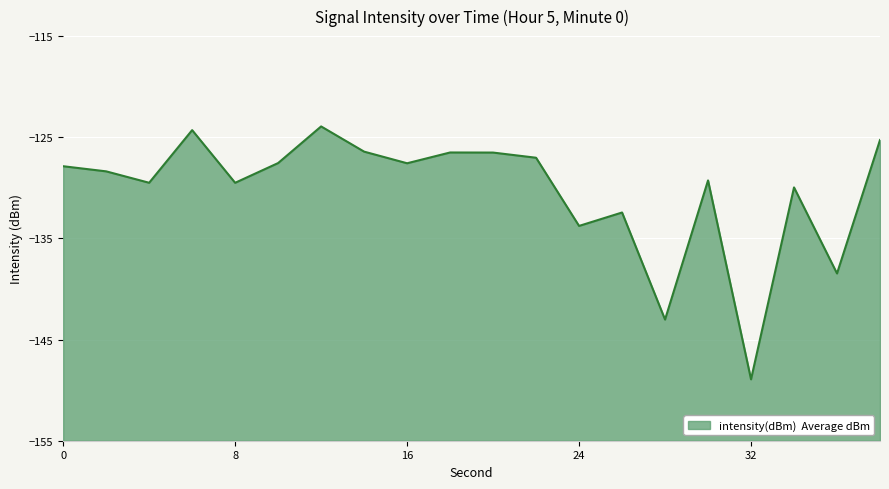

Reading left to right, extract all data points from this chart.

0=-127.9	2=-128.4	4=-129.5	6=-124.3	8=-129.5	10=-127.6	12=-123.9	14=-126.4	16=-127.6	18=-126.5	20=-126.5	22=-127.0	24=-133.8	26=-132.4	28=-143.0	30=-129.3	32=-148.9	34=-130.0	36=-138.5	38=-125.3